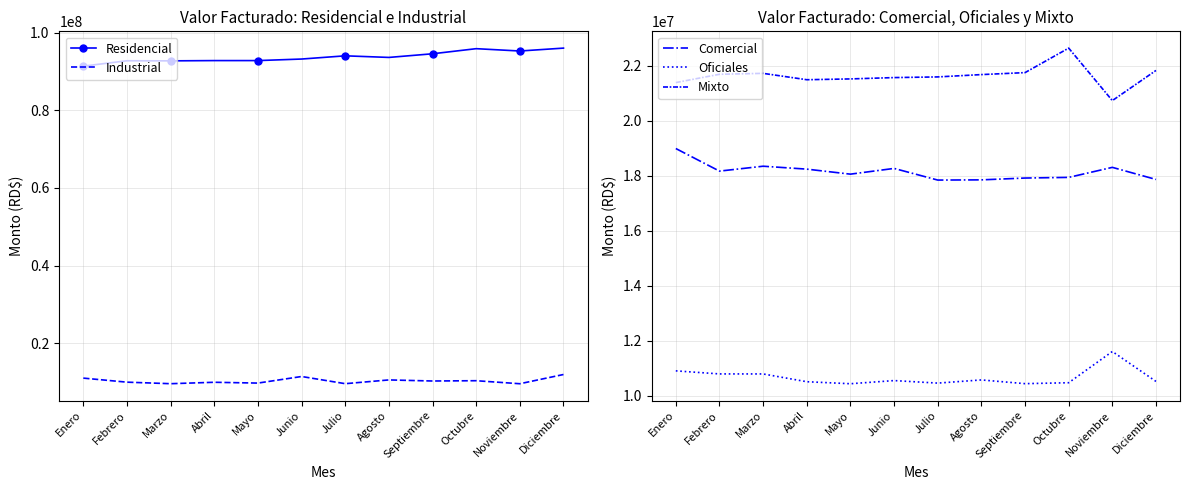

What is the difference between the second highest and second lowest values in the Industrial series?

1852570